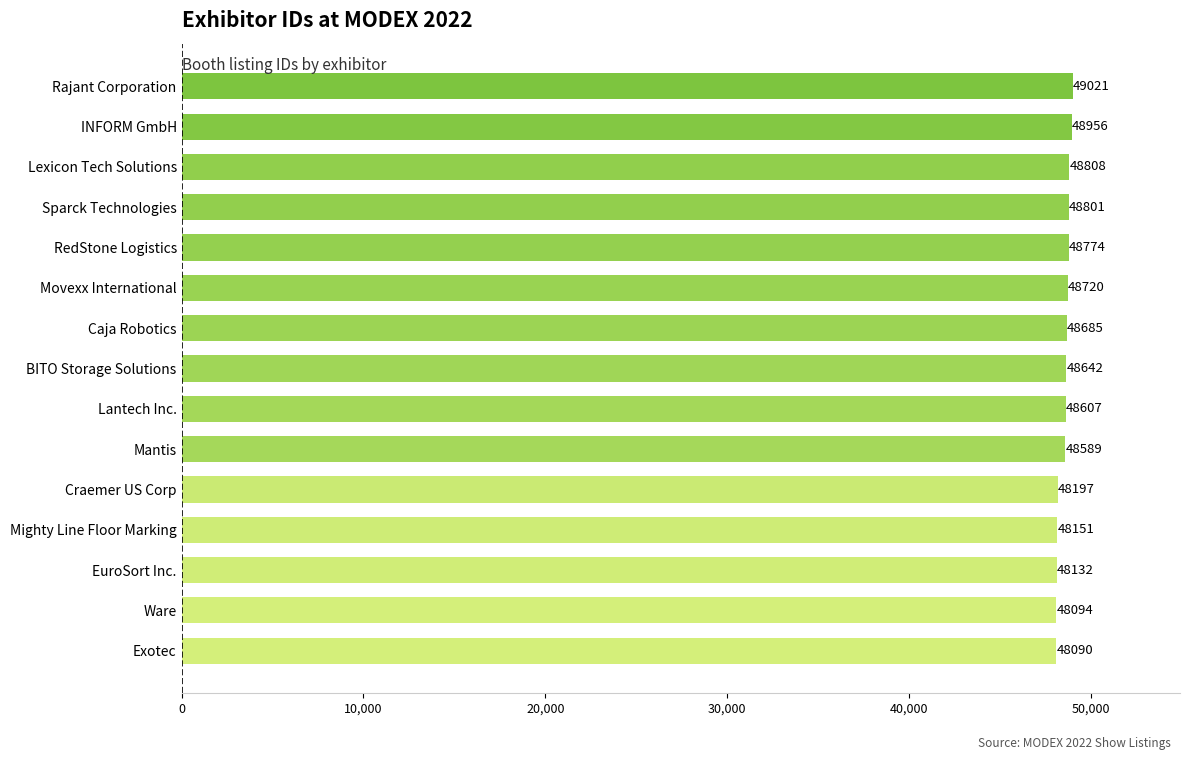

What is the average value?

48551